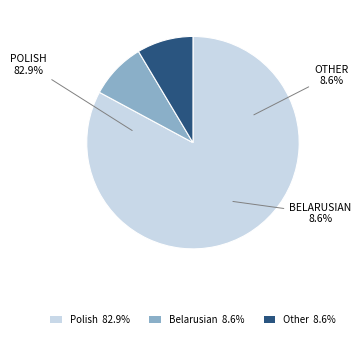

How many segments does this pie chart have?

3